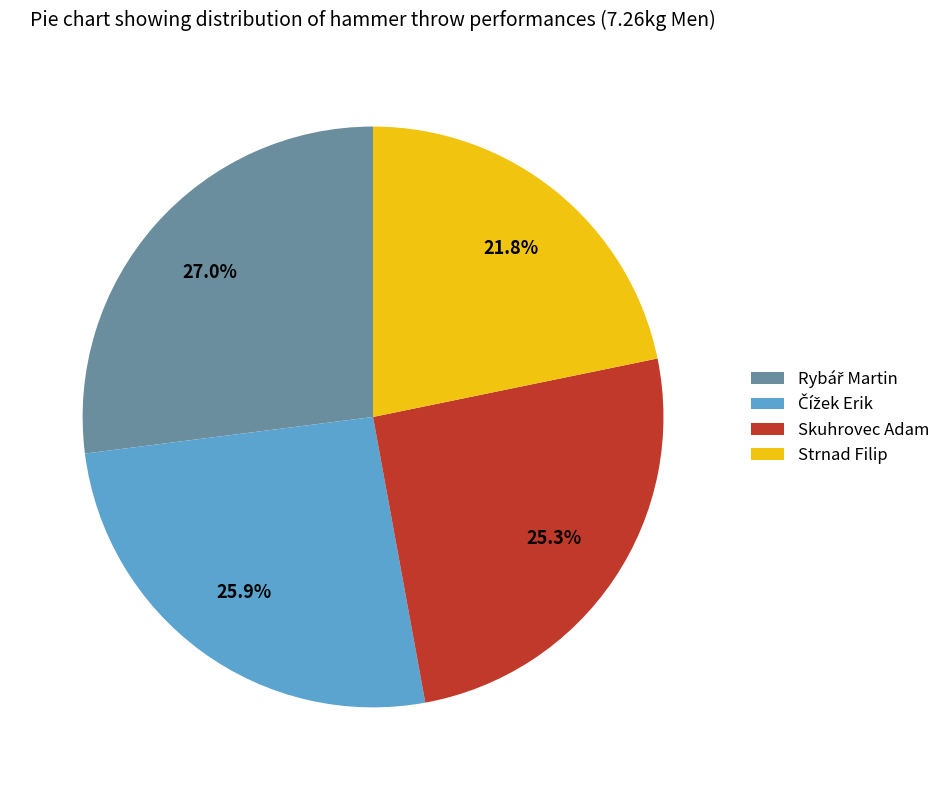

Does Skuhrovec Adam account for over 50% of the chart?

No